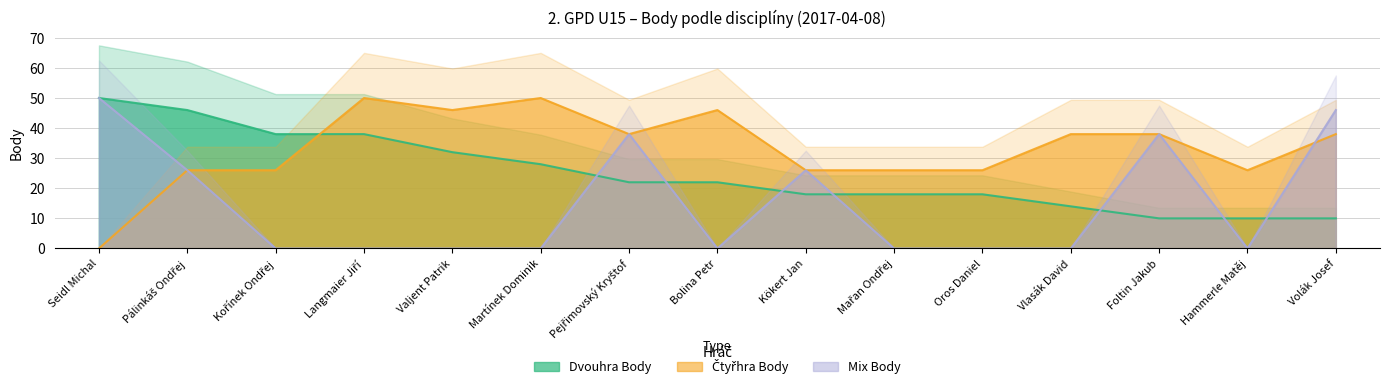

Is the value of Mix Body at Vlasák David greater than the value of Dvouhra Body at Kořínek Ondřej?

No